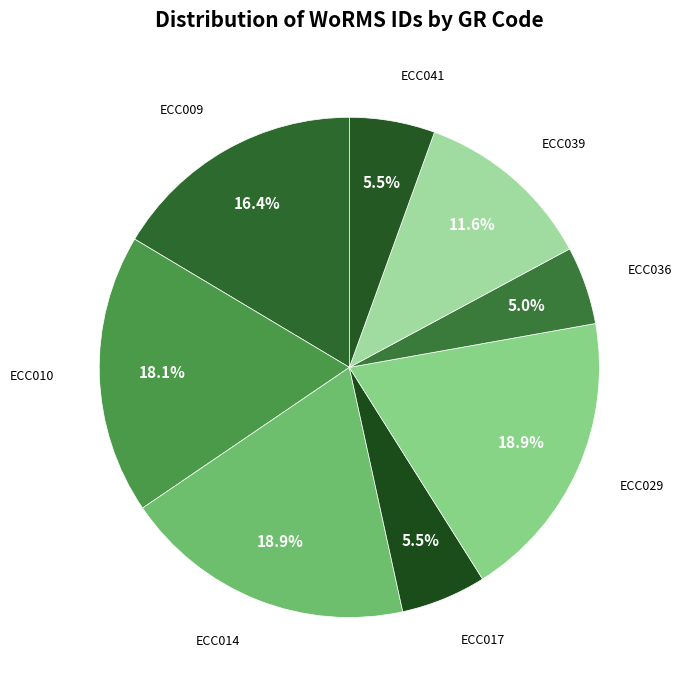

To the nearest percent, what is the combined percentage of ECC017 and ECC009?

22%